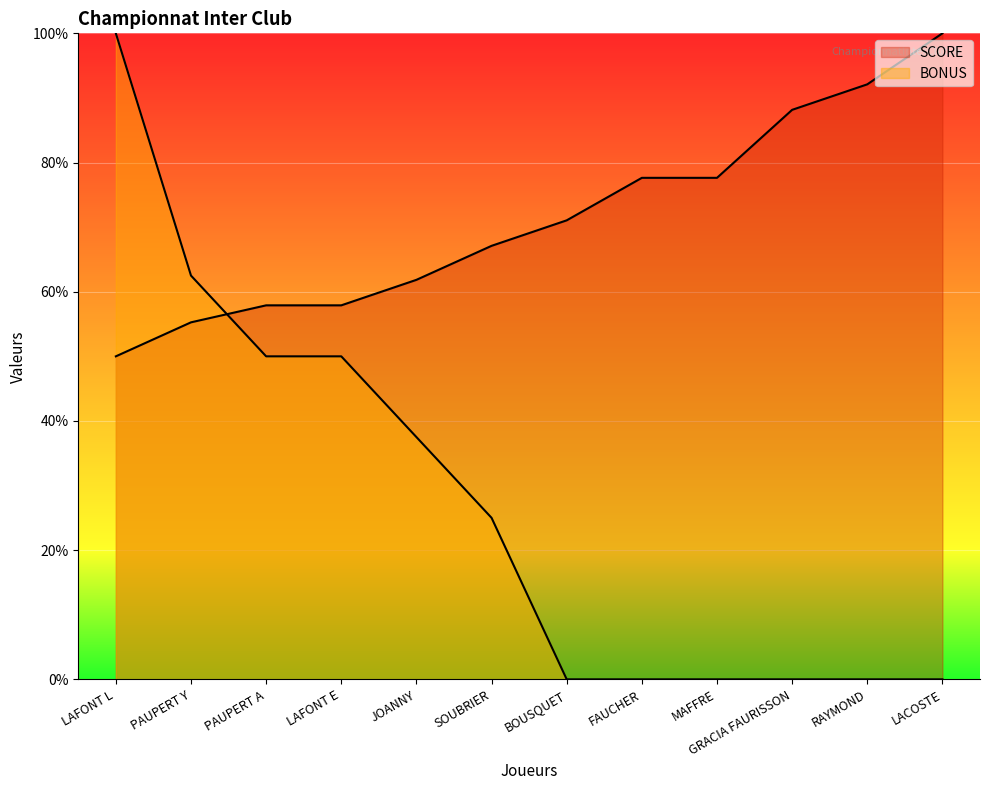

Between which two adjacent categories do BONUS and SCORE first intersect?

PAUPERT Y and PAUPERT A